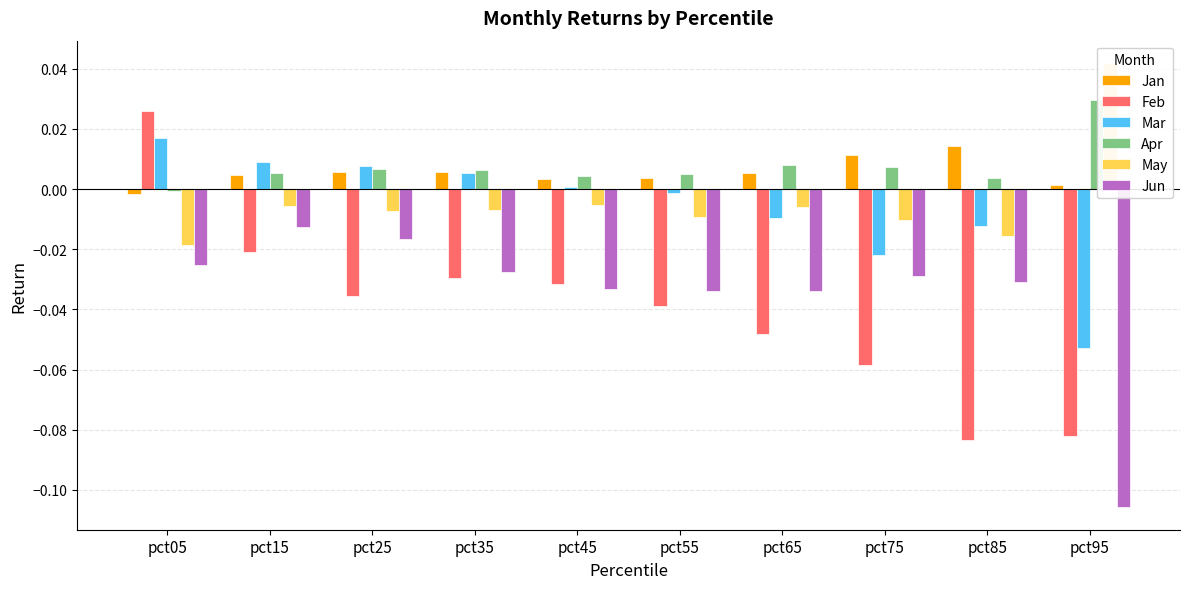

How many bars are there in total?

60